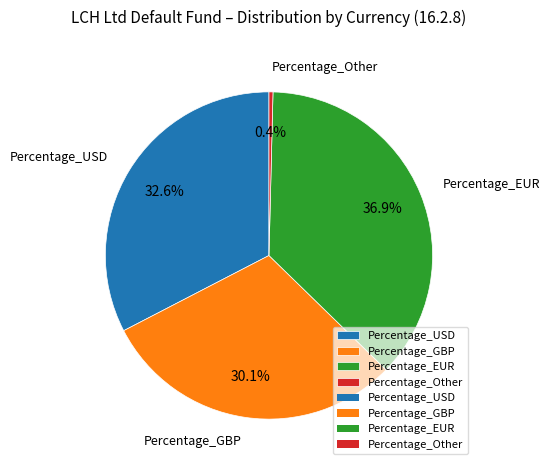

How many slices are in this pie chart?

4